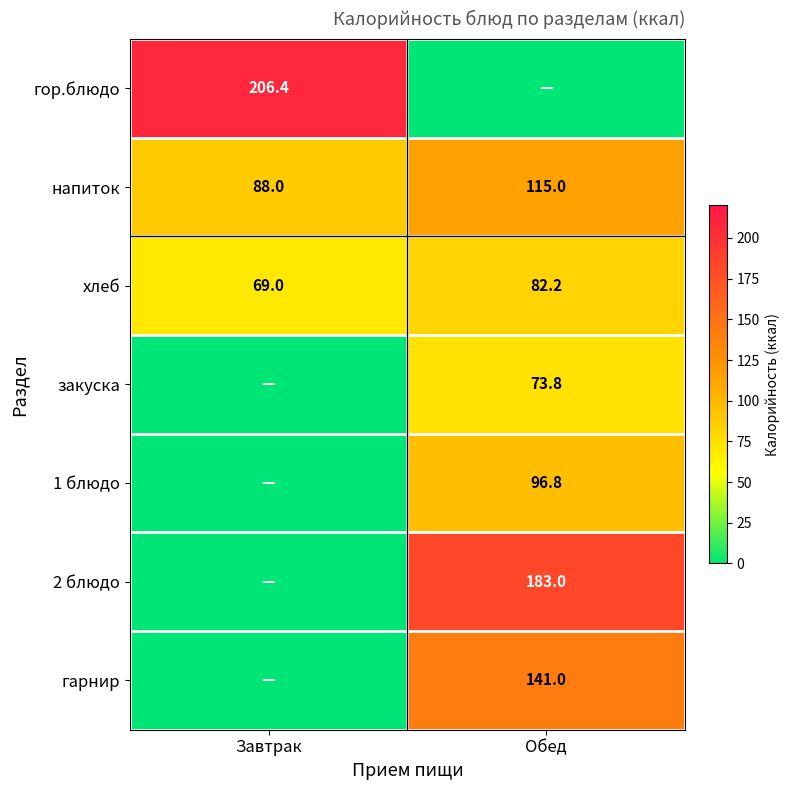

List the labels in order of напиток value, largest first.

Обед, Завтрак